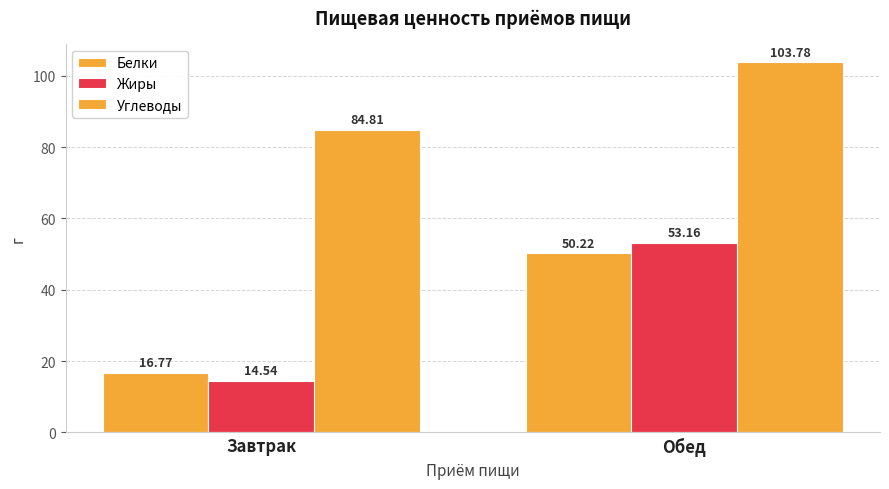

What is the difference between the maximum and minimum values in the Белки series?

33.5